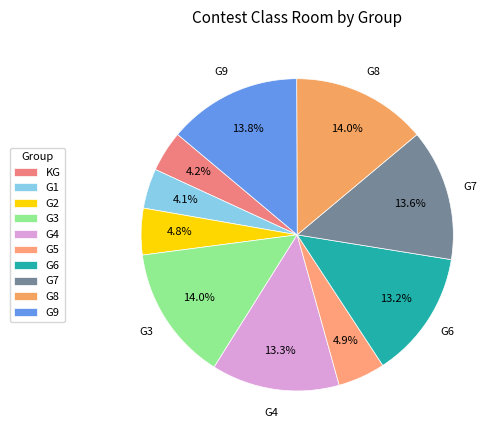

To the nearest percent, what is the combined percentage of G7 and G6?

27%